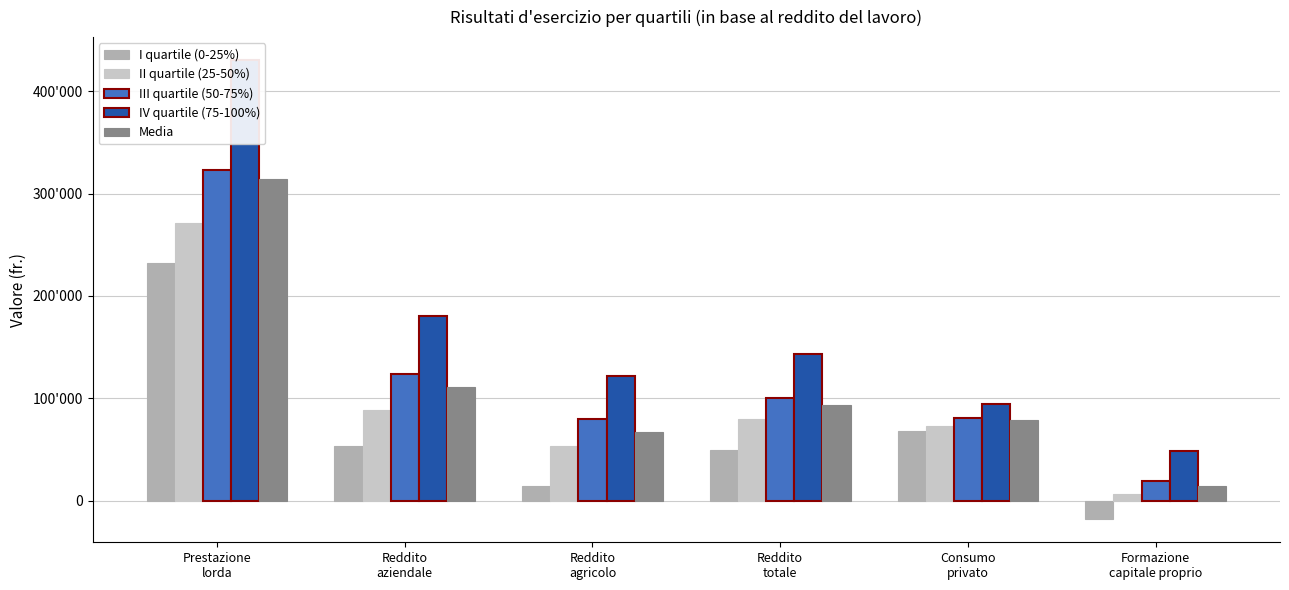

Read the I quartile (0-25%) value at Reddito
aziendale.

53474